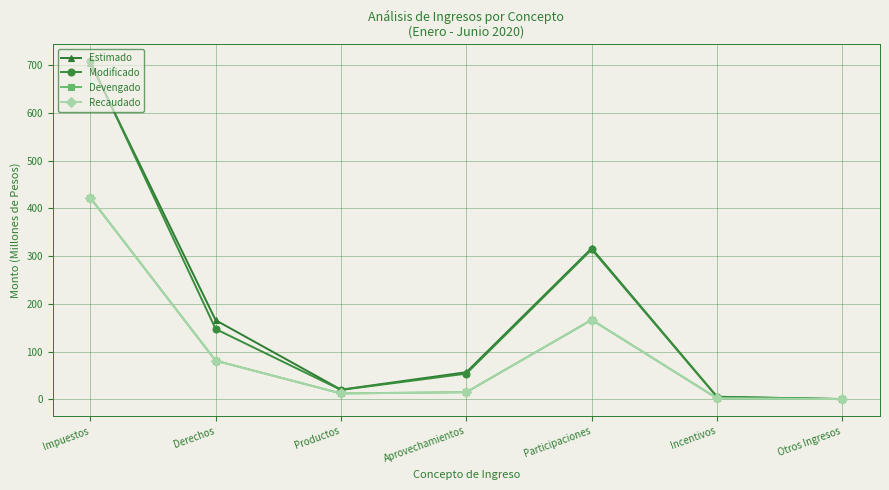

At how many categories does at least one series exceed 224?

2